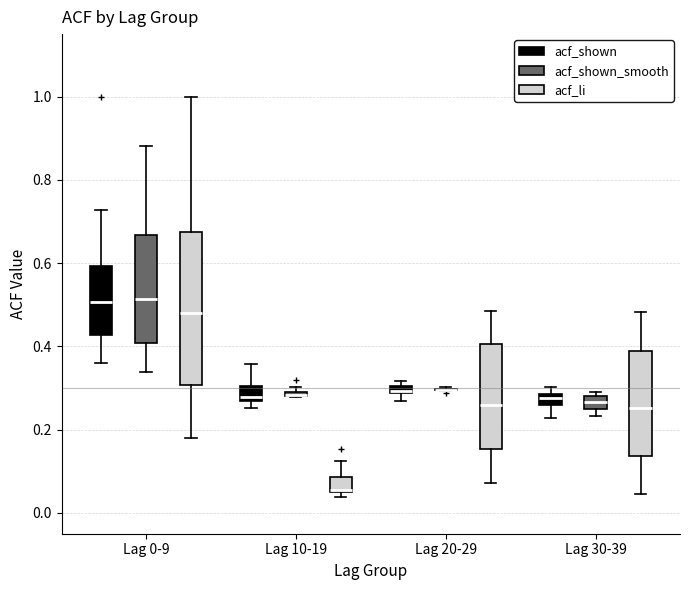

Which box is the tallest, from its lower edge to its upper edge?

Lag 0-9 (acf_li)